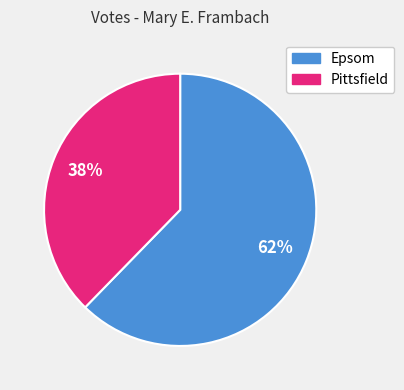

Does Pittsfield account for over 50% of the chart?

No